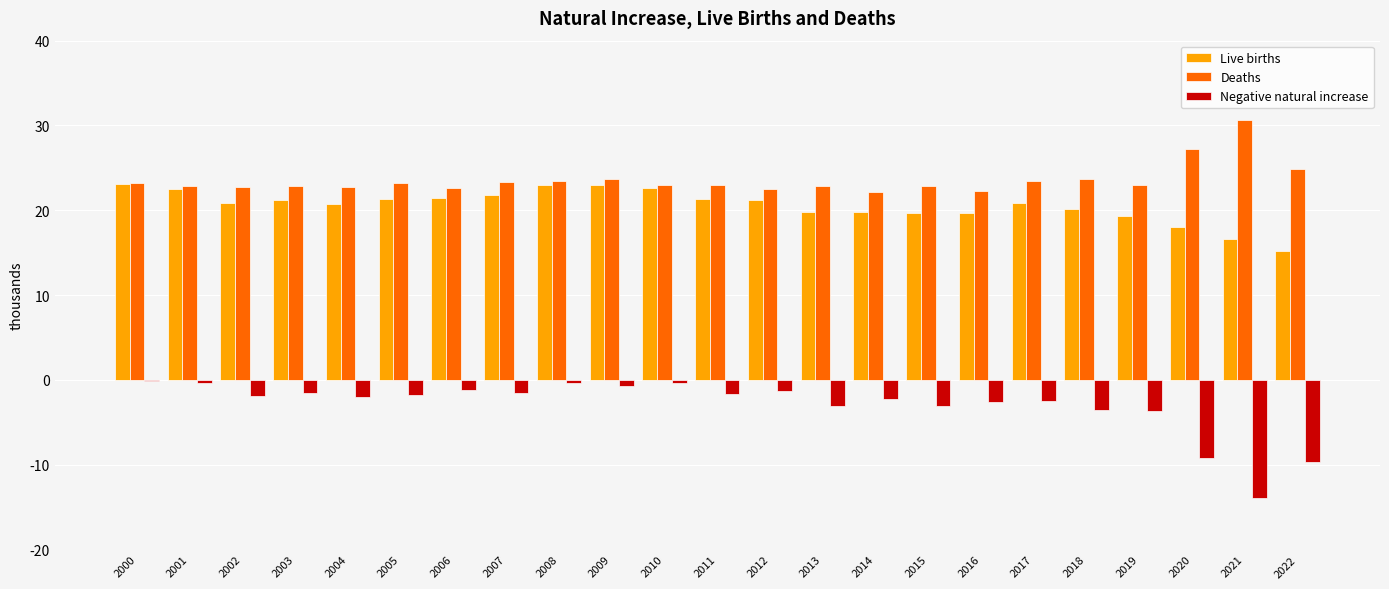

Are the bars grouped side by side (vs. stacked)?

Yes